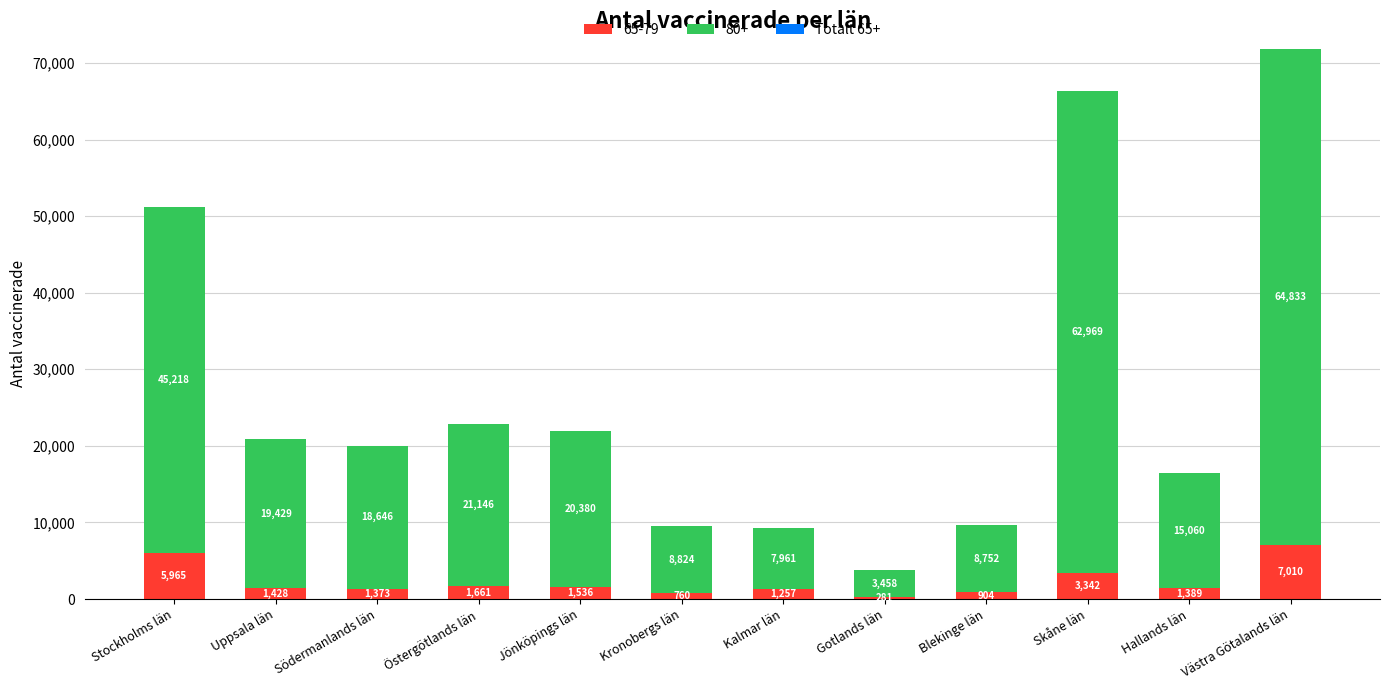

True or false: 65-79 has a value of 281 at Gotlands län.

True